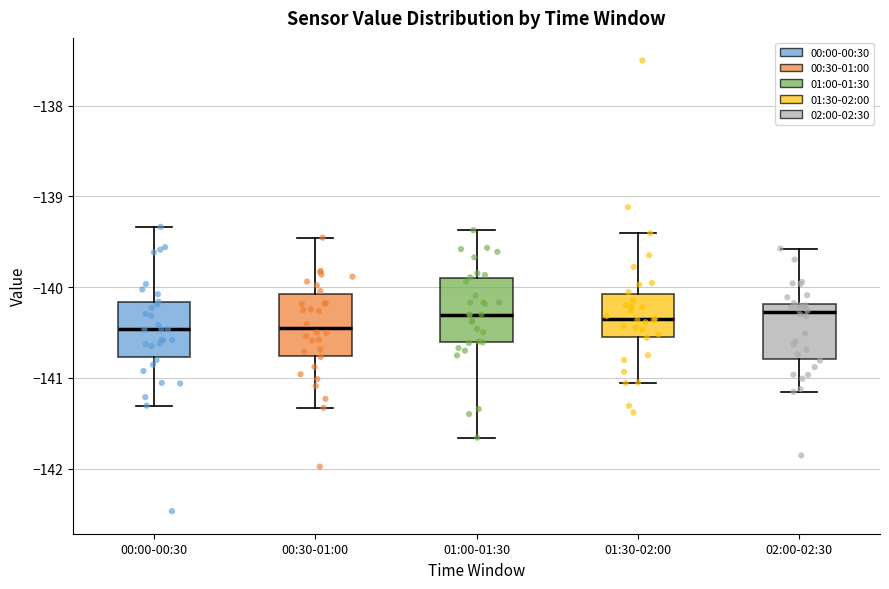

Where is the lower edge of the box for 01:00-01:30 on the y-axis? The values are not printed on the chart, so give them approximately, as read against the axis.

-140.6